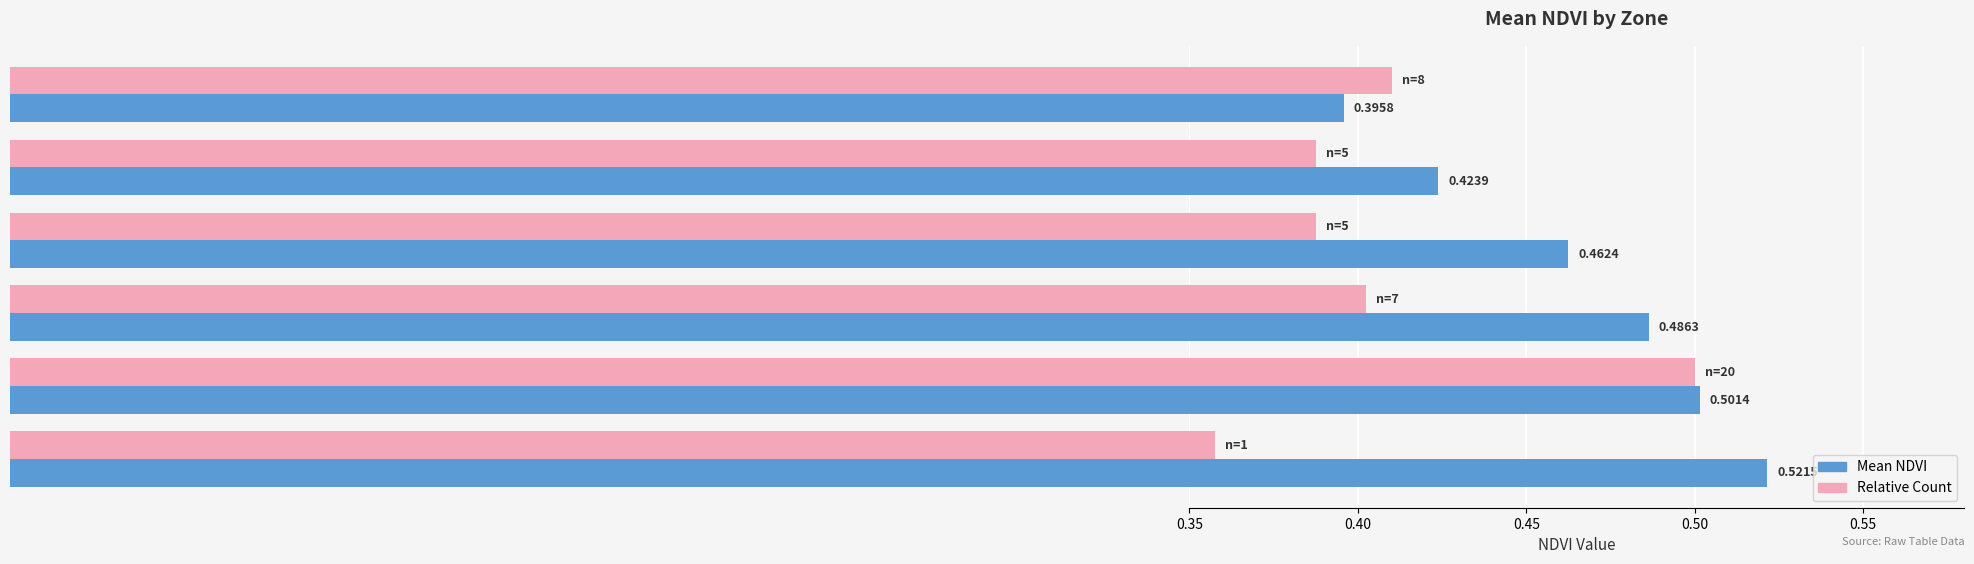

At how many categories does at least one series exceed 0?

6